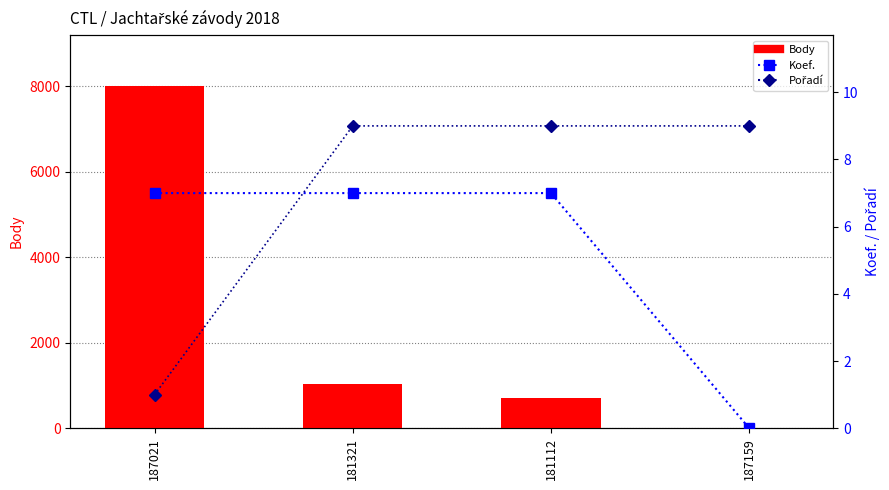

How many Pořadí values are between 9 and 10?

3